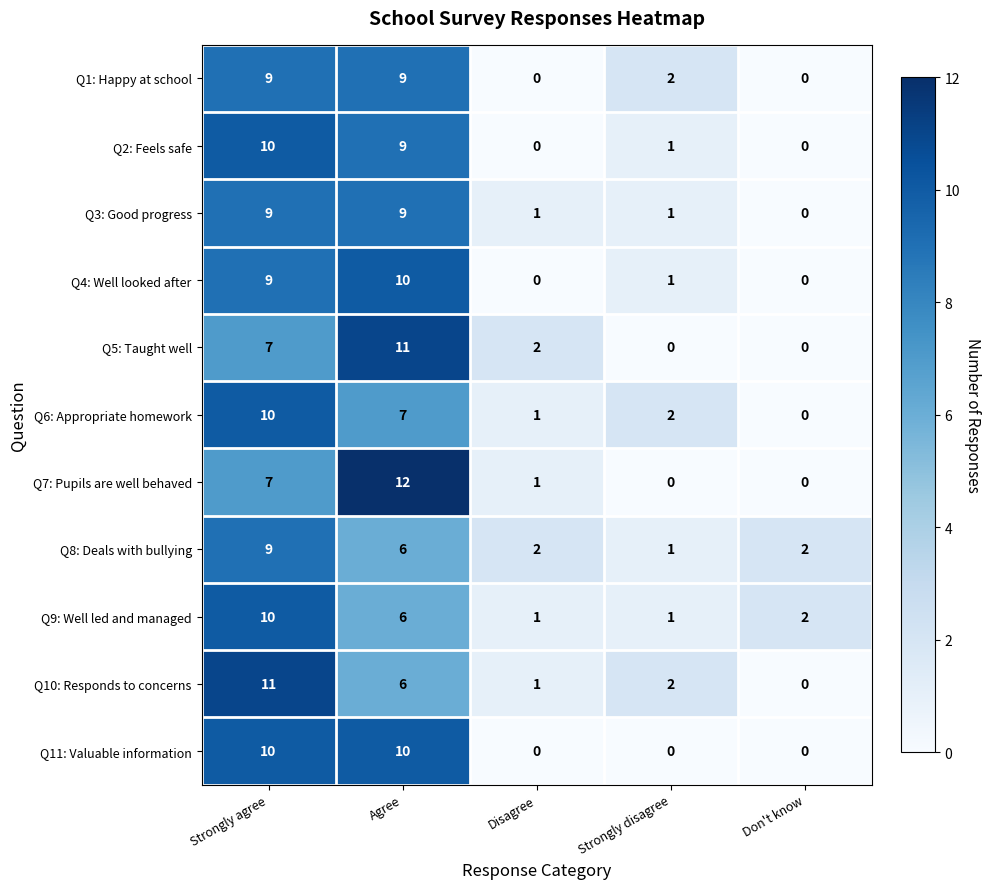

The Q2: Feels safe series shows 0 at Disagree. True or false?

True